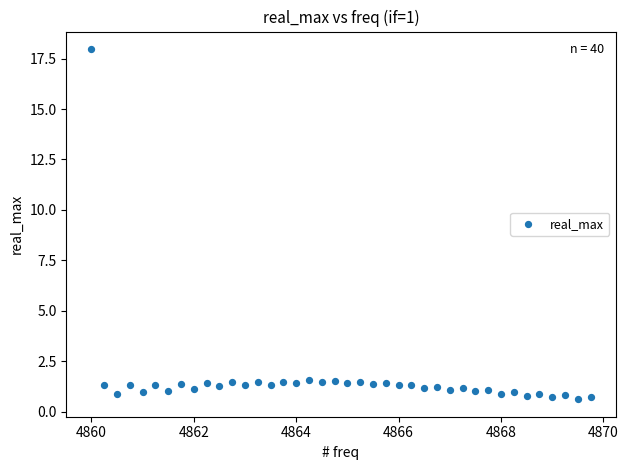

What is the range of X values (max minus min)?

9.8